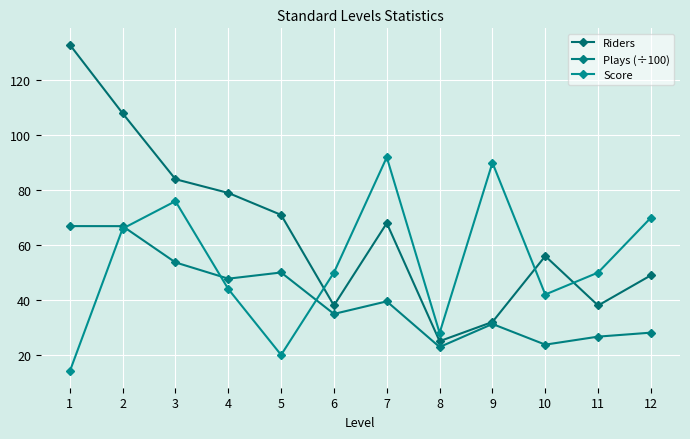

What is the sum of all Plays (÷100) values?

492.4